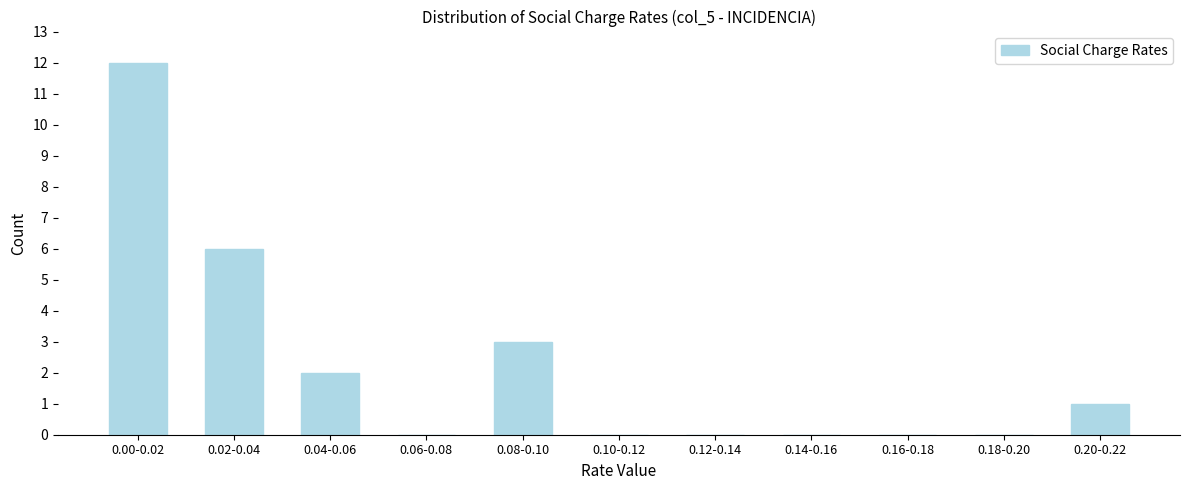

Reading right to left, what are all the values shown in this chart?

0.20-0.22=1	0.18-0.20=0	0.16-0.18=0	0.14-0.16=0	0.12-0.14=0	0.10-0.12=0	0.08-0.10=3	0.06-0.08=0	0.04-0.06=2	0.02-0.04=6	0.00-0.02=12